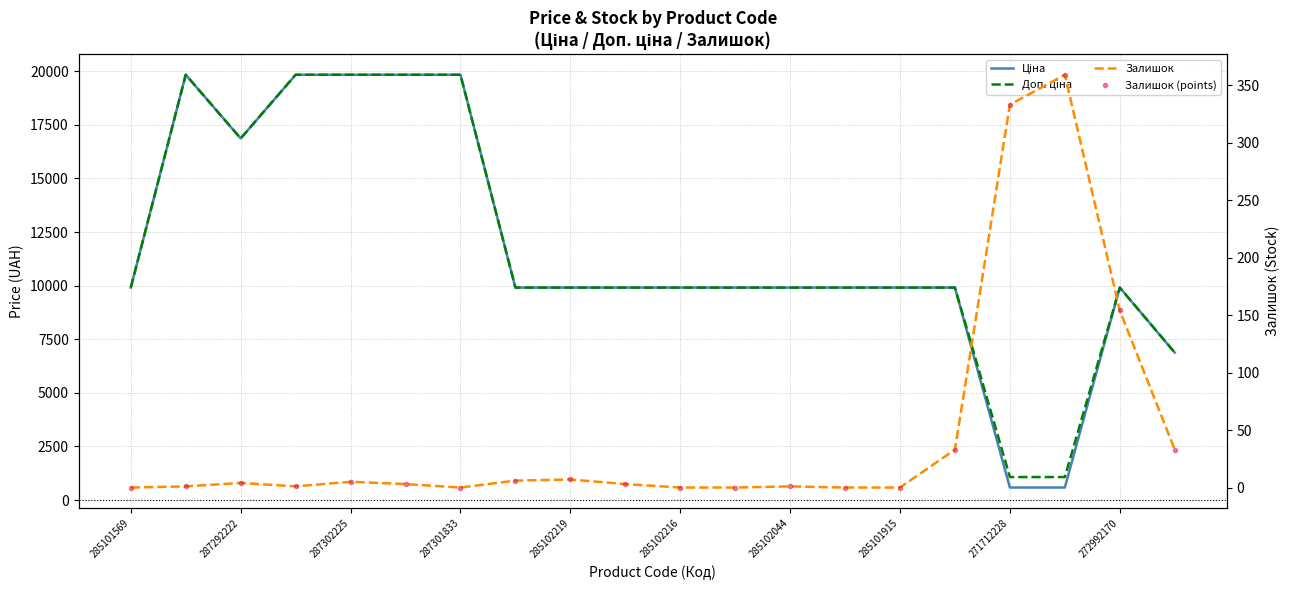

What is the minimum value for Ціна?

586.0